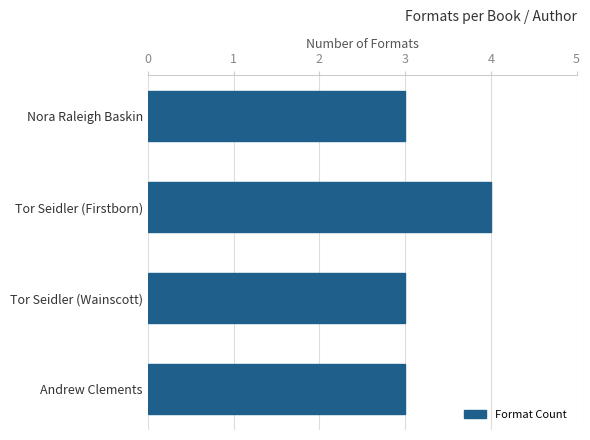

What is the difference between the maximum and minimum values?

1